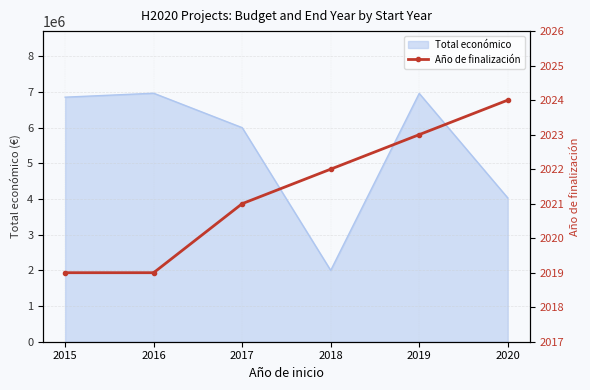

What is the difference between the maximum and minimum values?

5